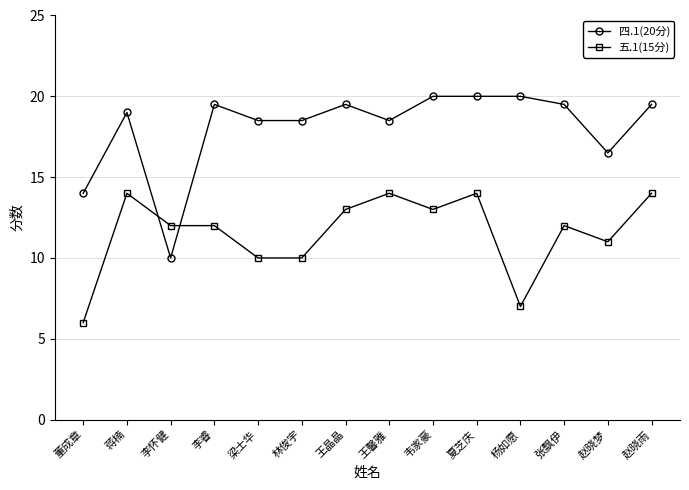

How many categories are shown in the chart?

14